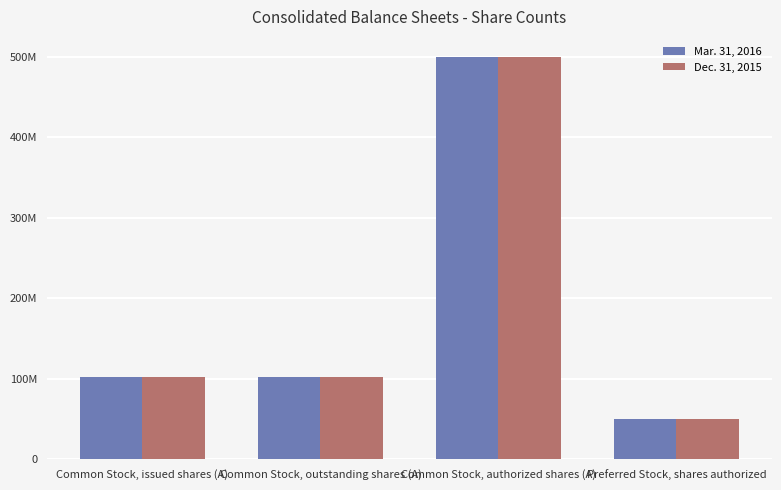

Between Common Stock, issued shares (A) and Common Stock, authorized shares (A), which series saw the biggest shift?

Dec. 31, 2015